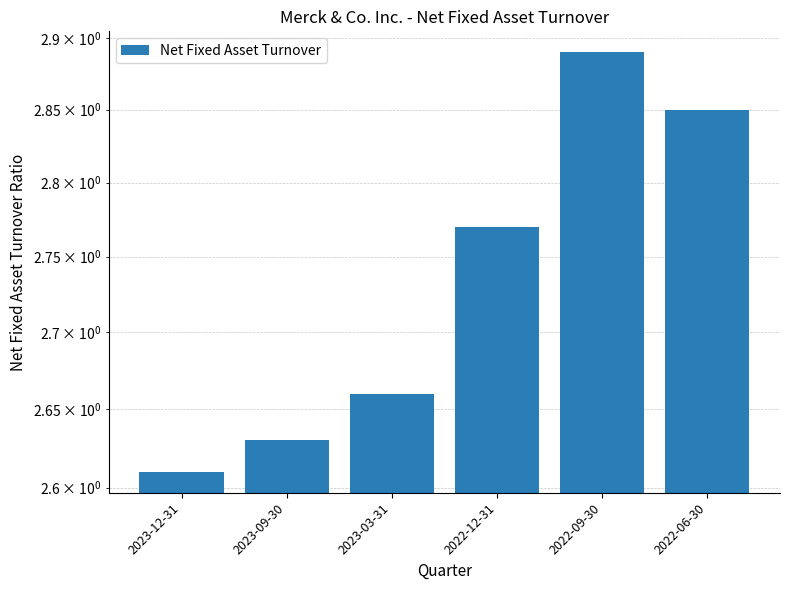

What is the label of the 5th bar from the right?

2023-09-30